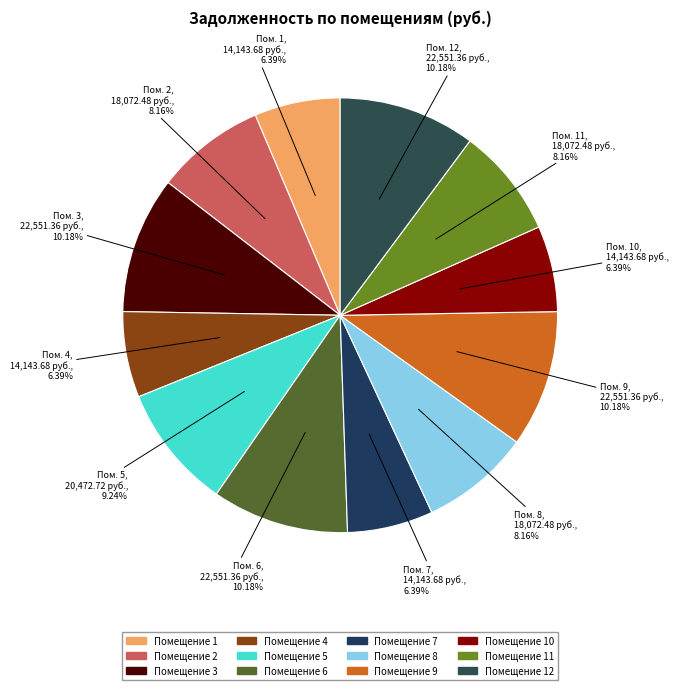

Count the number of slices in the pie.

12